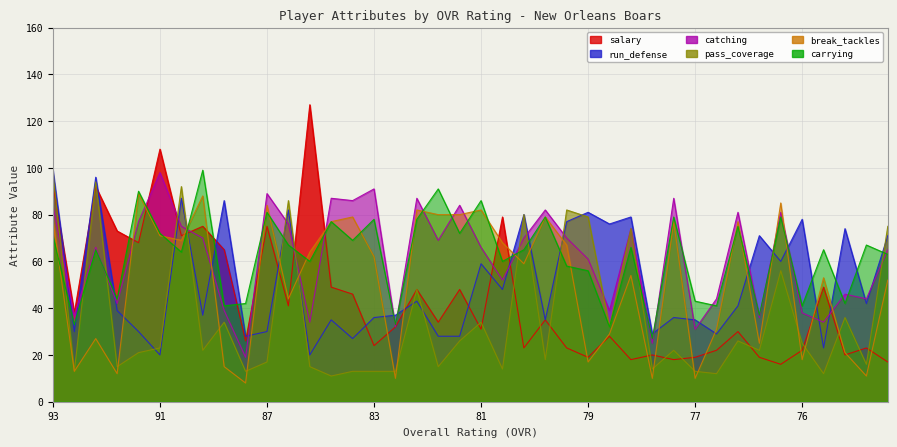

What are all the series names shown in the legend?

salary, run_defense, catching, pass_coverage, break_tackles, carrying